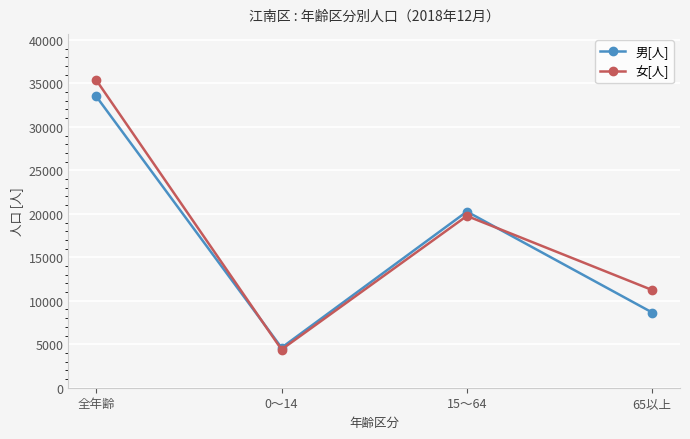

How many times do 女[人] and 男[人] cross each other?

2